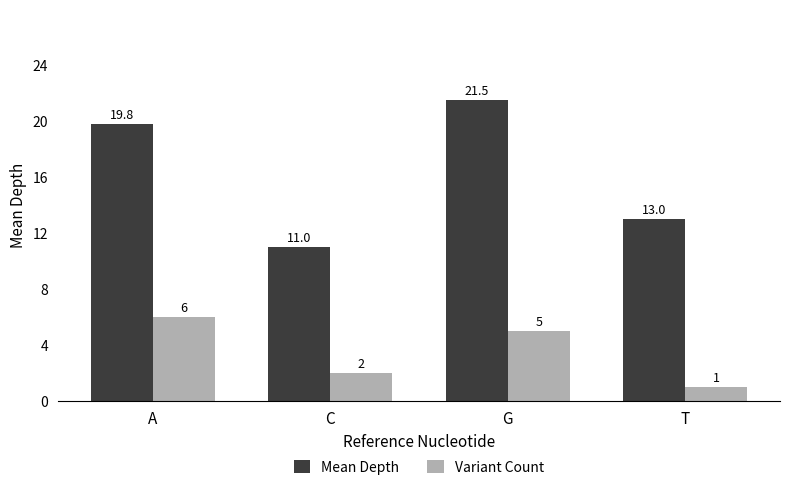

Between A and G, which series saw the biggest shift?

Mean Depth